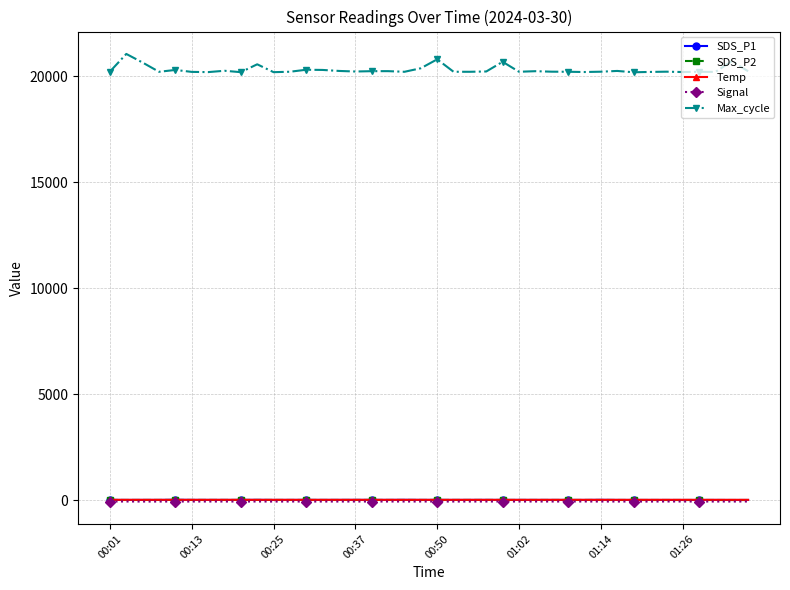

Which series has the widest spread of values?

Max_cycle